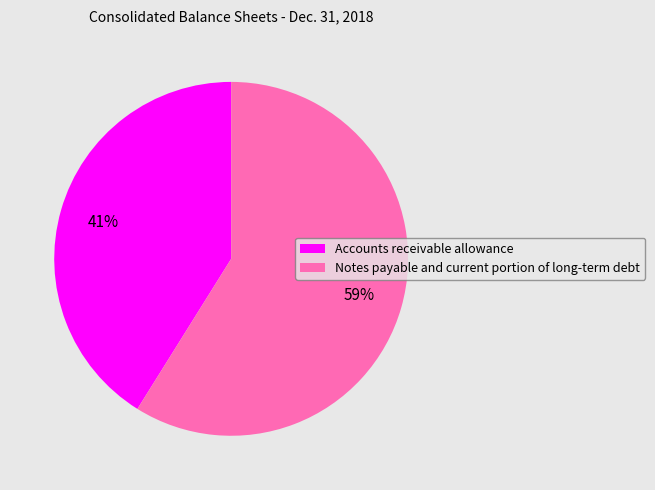

Which has a higher value, Notes payable and current portion of long-term debt or Accounts receivable allowance?

Notes payable and current portion of long-term debt